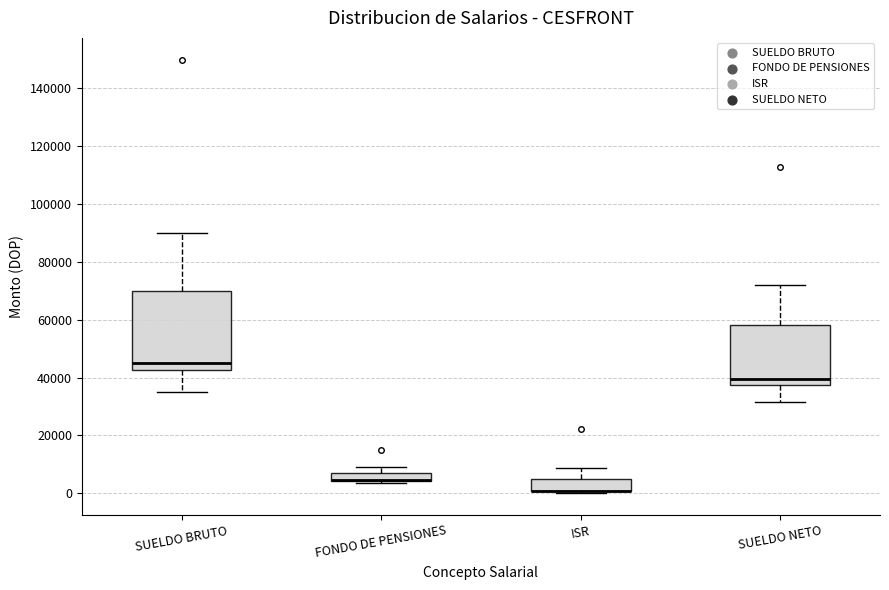

Which box is the tallest, from its lower edge to its upper edge?

SUELDO BRUTO